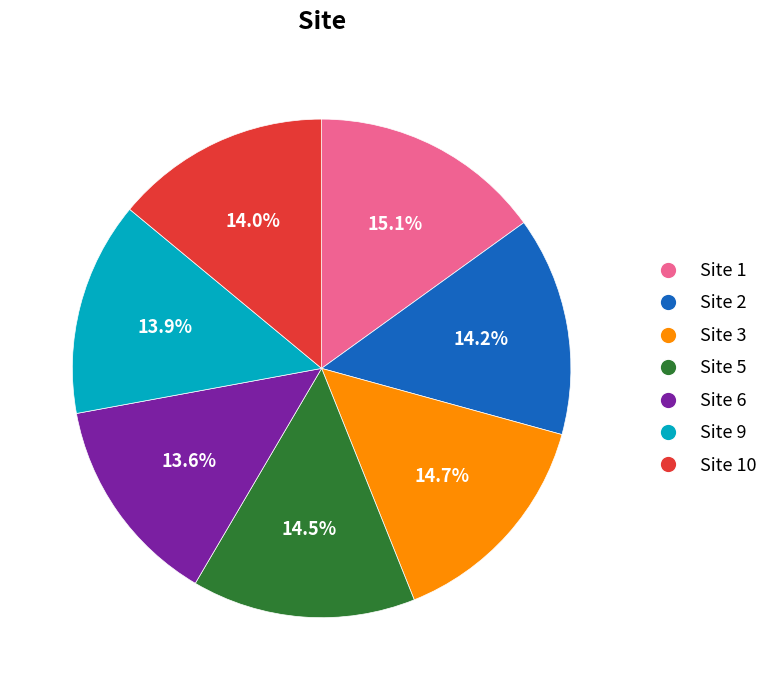

What portion of the pie excludes Site 5?

85.5%